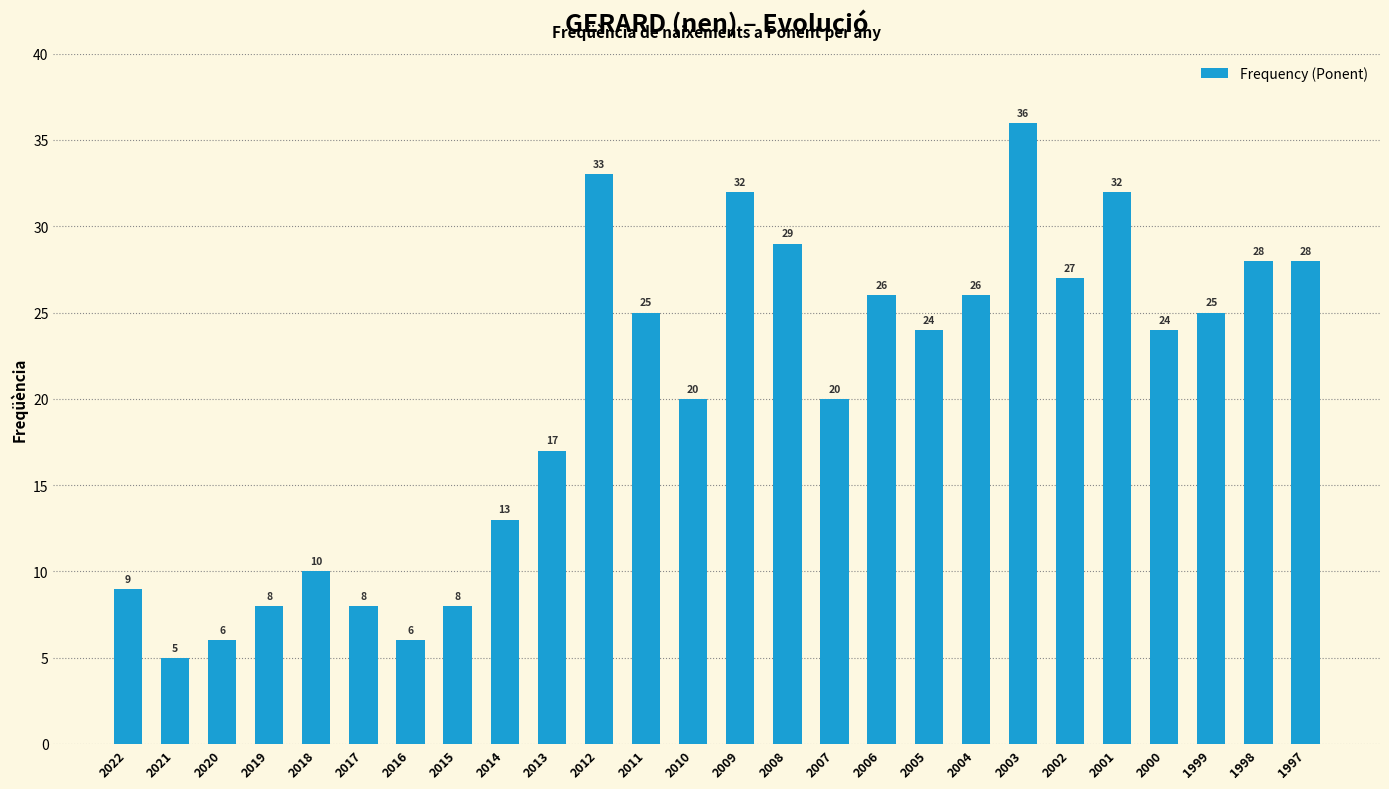

Reading left to right, transcribe all the data shown in this chart.

2022=9	2021=5	2020=6	2019=8	2018=10	2017=8	2016=6	2015=8	2014=13	2013=17	2012=33	2011=25	2010=20	2009=32	2008=29	2007=20	2006=26	2005=24	2004=26	2003=36	2002=27	2001=32	2000=24	1999=25	1998=28	1997=28